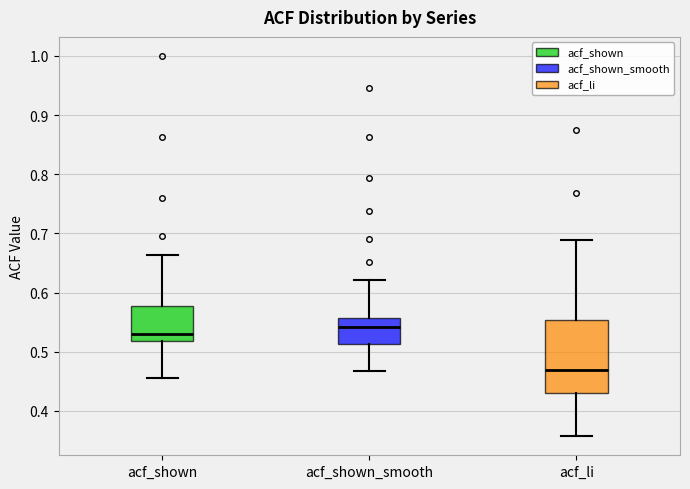

Where does the median line of the box for acf_li sit on the y-axis? The values are not printed on the chart, so give them approximately, as read against the axis.

0.47